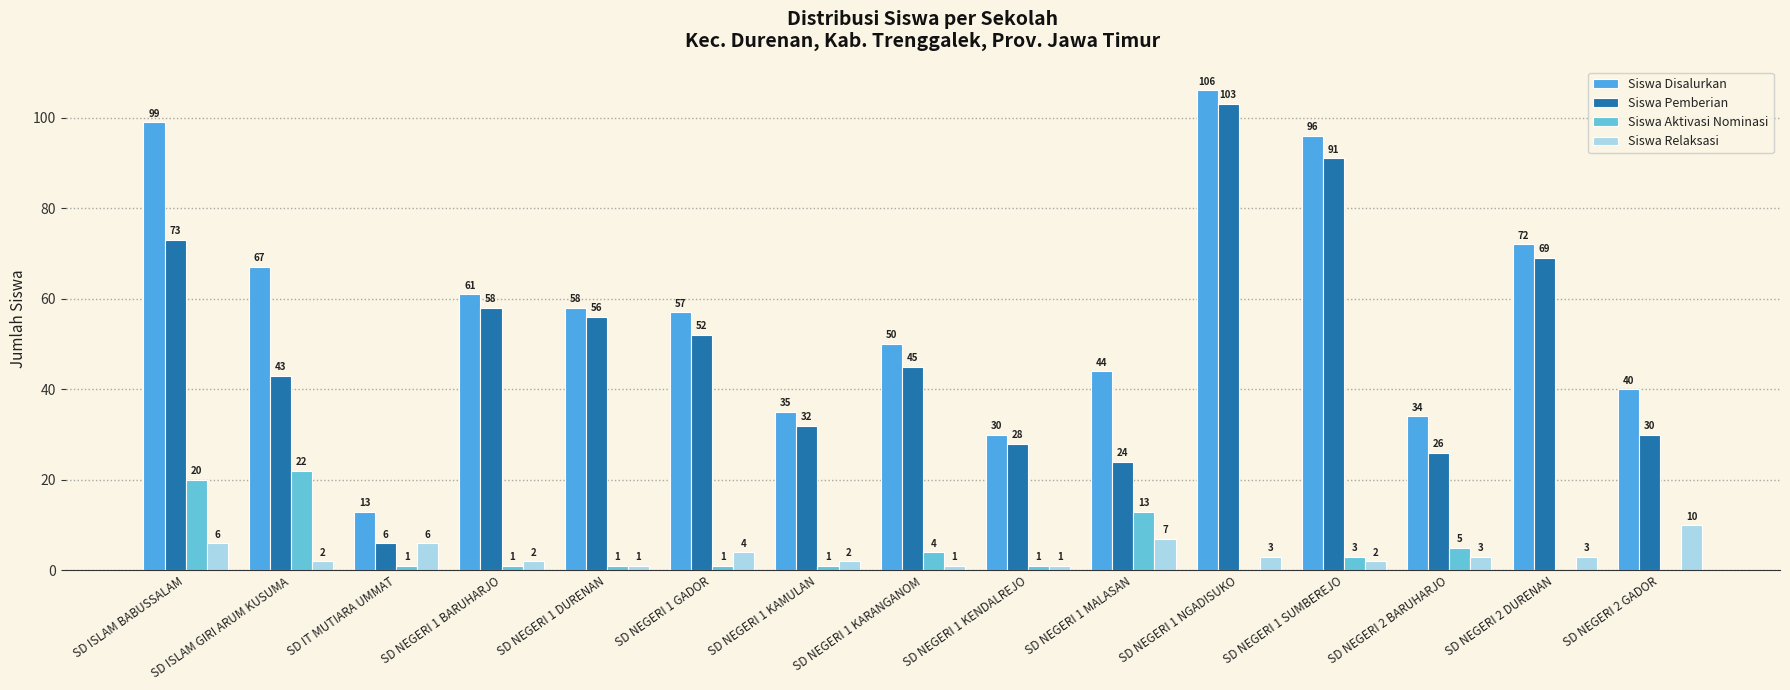

How many categories are shown in the chart?

15